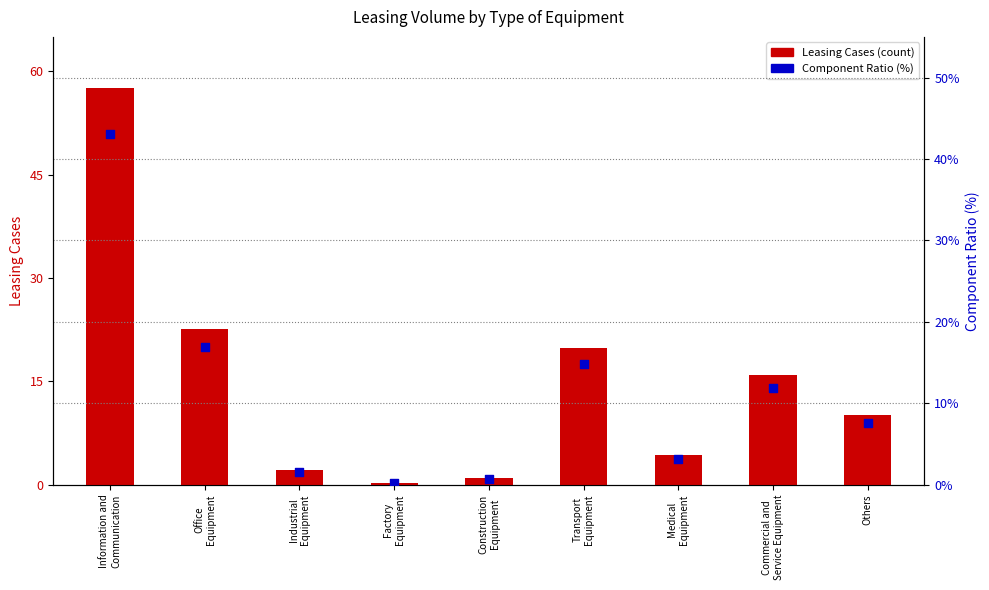

Which series has the largest total across all categories?

Leasing Cases